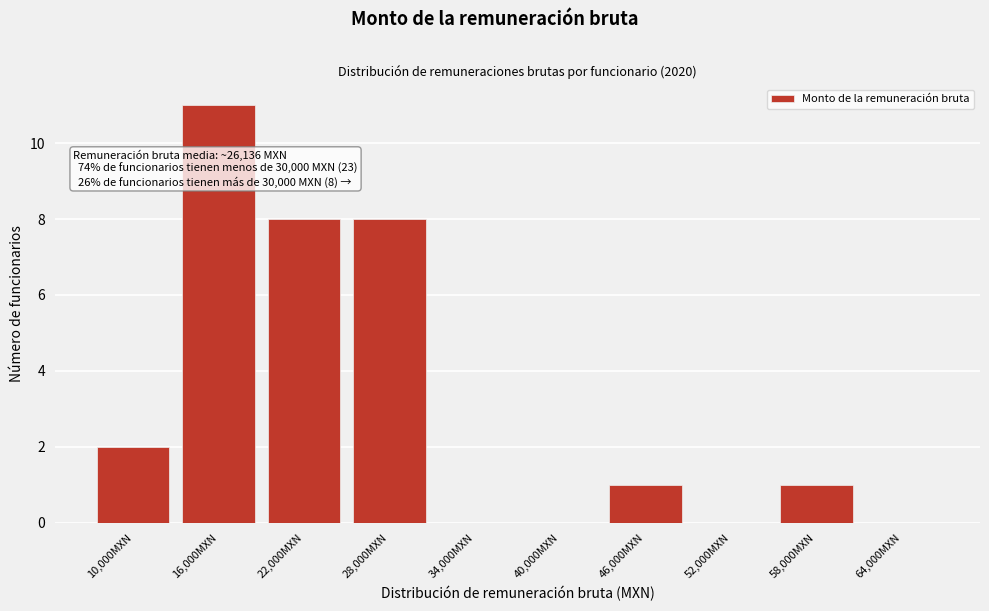

Reading left to right, list all the values displayed in this chart.

10,000MXN=2	16,000MXN=11	22,000MXN=8	28,000MXN=8	34,000MXN=0	40,000MXN=0	46,000MXN=1	52,000MXN=0	58,000MXN=1	64,000MXN=0